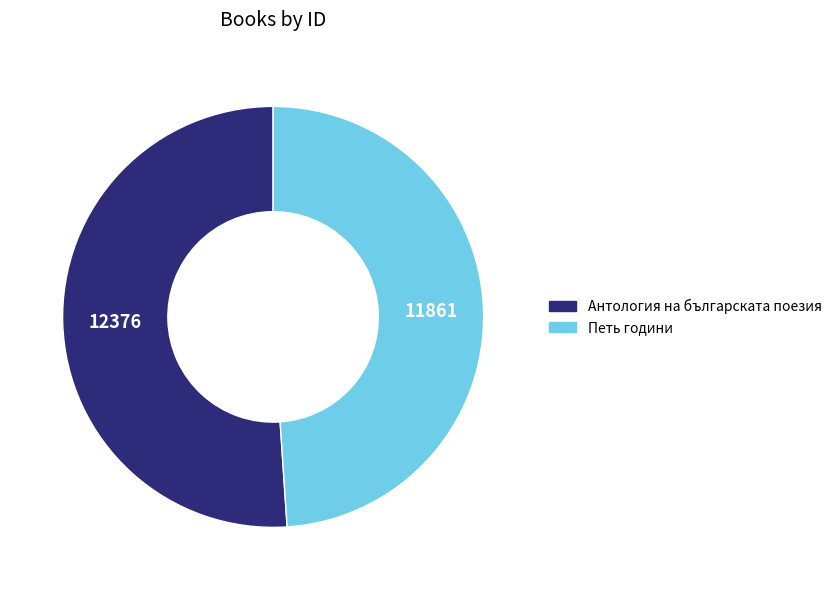

Which has a higher value, Антология на българската поезия or Петь години?

Антология на българската поезия